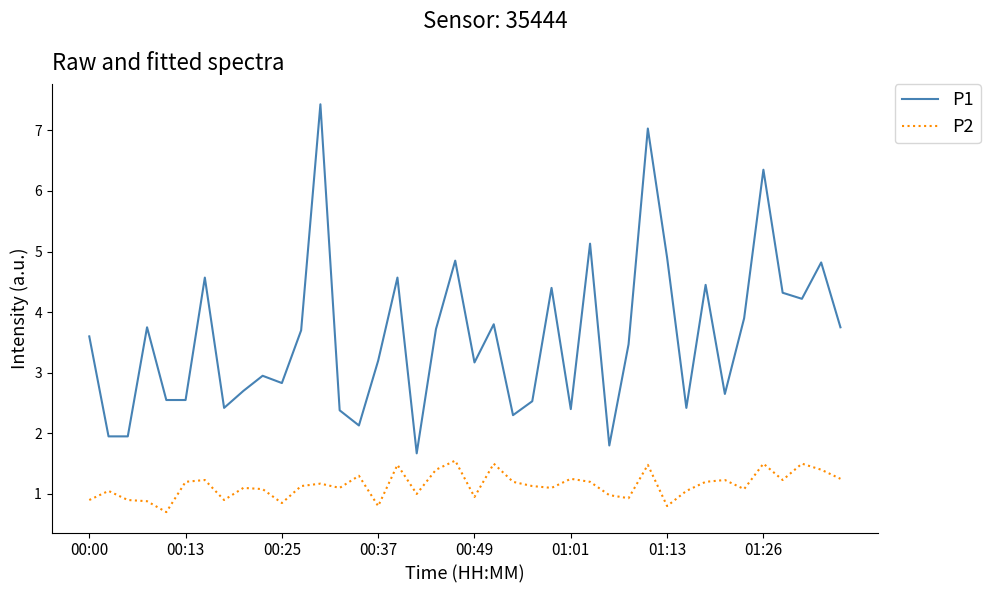

What is the highest value of the P1 series?

7.4